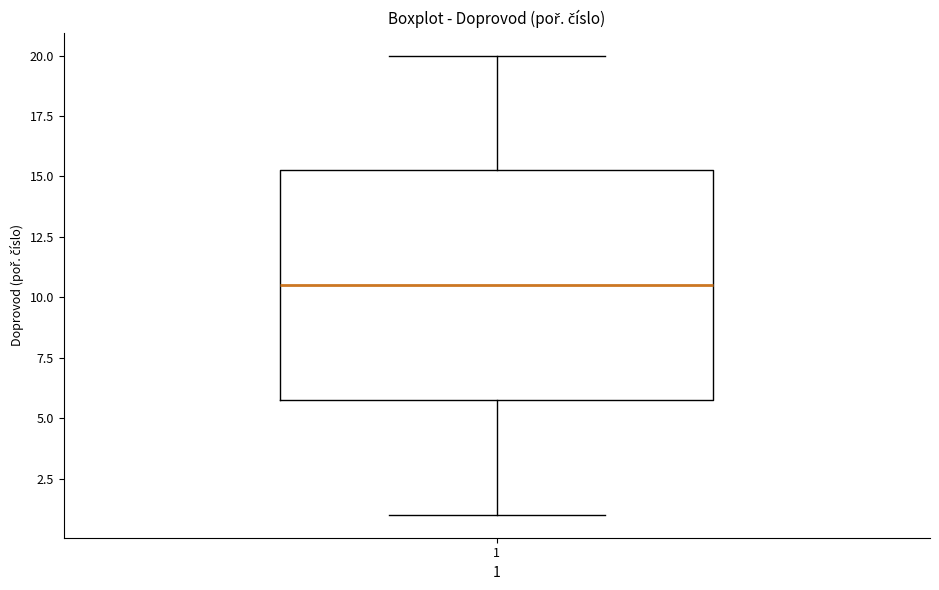

Transcribe this box plot: give where the median line is, the range the box spans, and where the two whiskers end, as read against the y-axis. The values are not printed on the chart, so give them approximately, as read against the axis.

median 10.5, box 6.0 to 15.5, whiskers 1.0 to 20.0